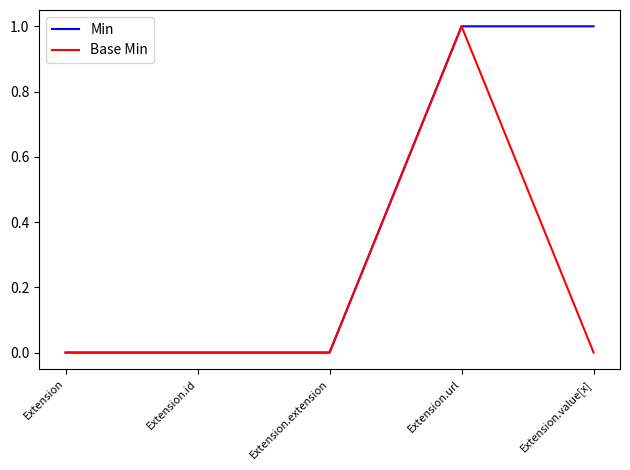

What is the difference between the maximum and minimum values in the Min series?

1